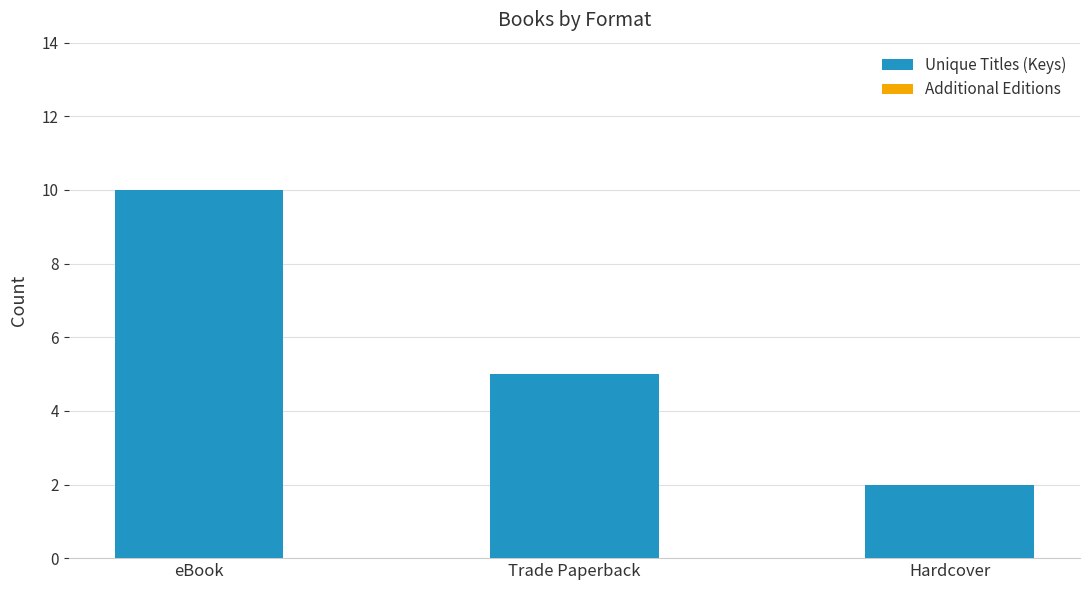

Reading left to right, what are all the values shown in this chart?

10	5	2